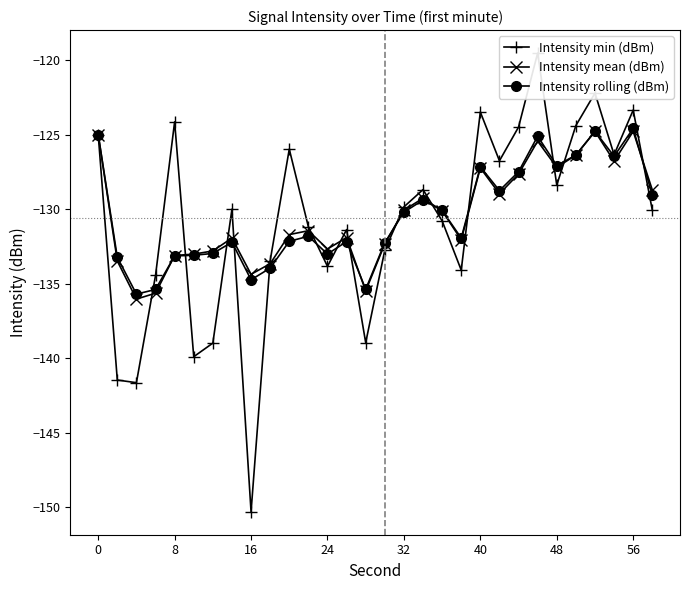

The value of Intensity mean (dBm) at 56 is -54.3. True or false?

False